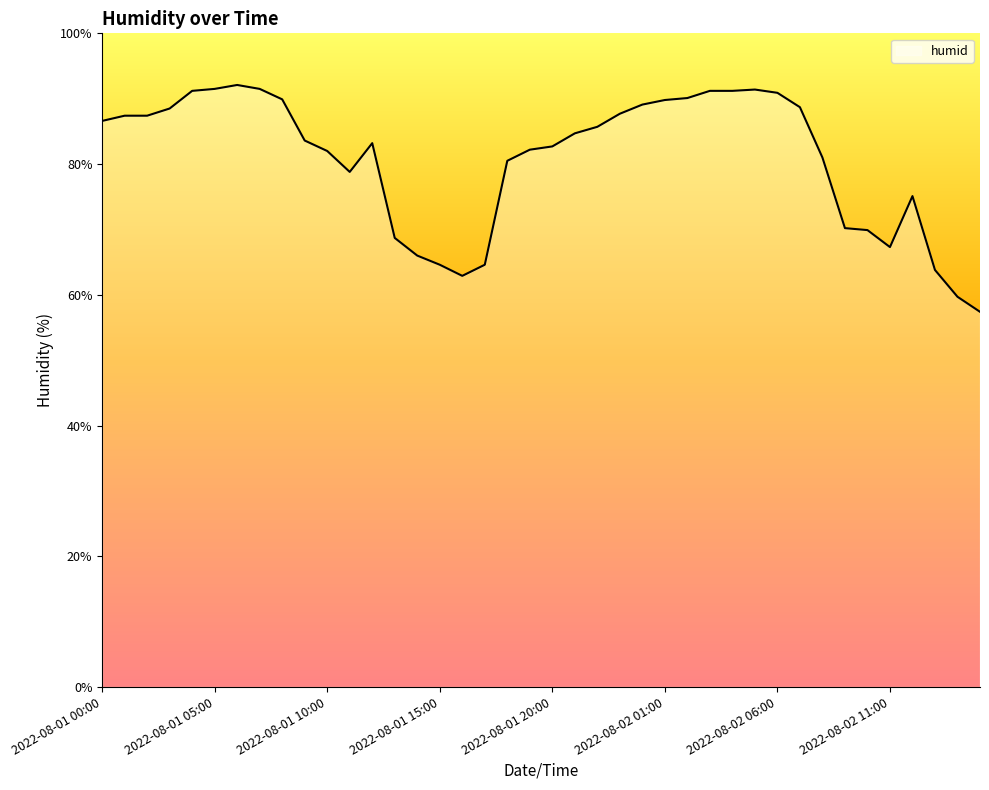

What is the difference between the maximum and minimum values?

34.7